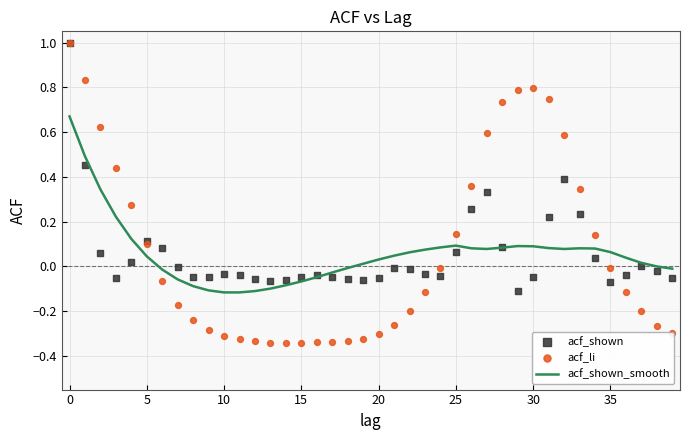

Which series has the largest Y range (max minus min)?

acf_li